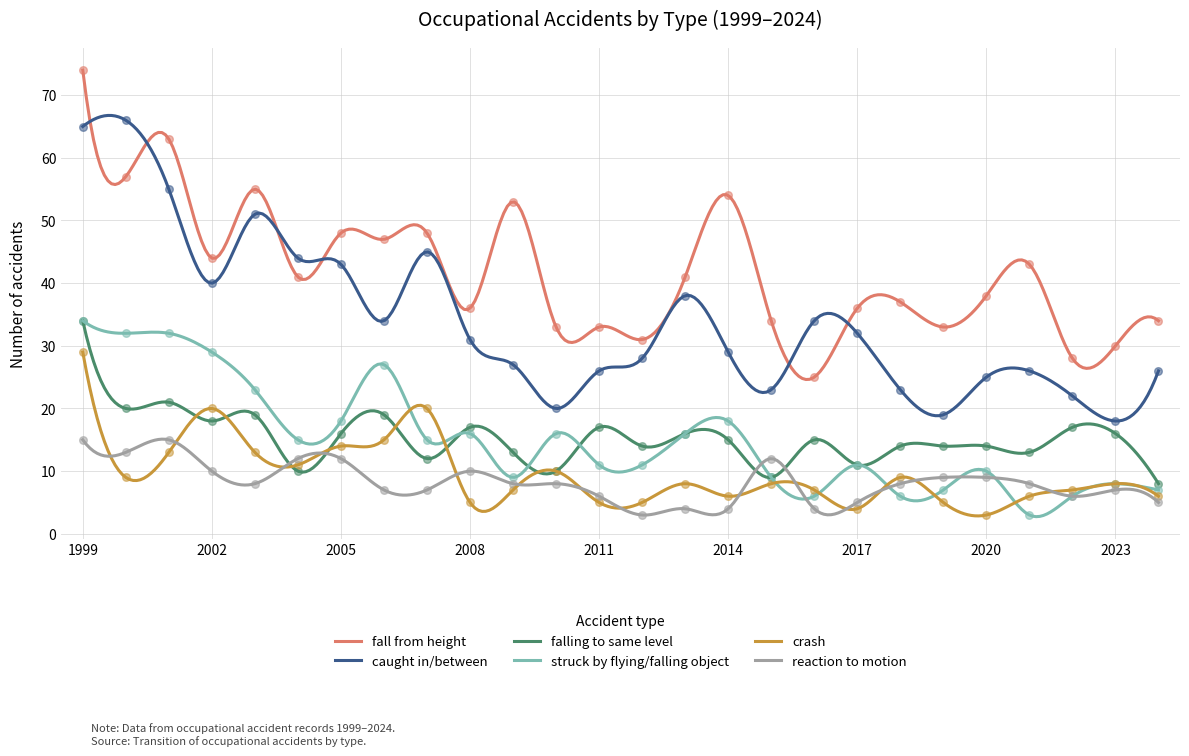

Which series has the largest total across all categories?

fall from height